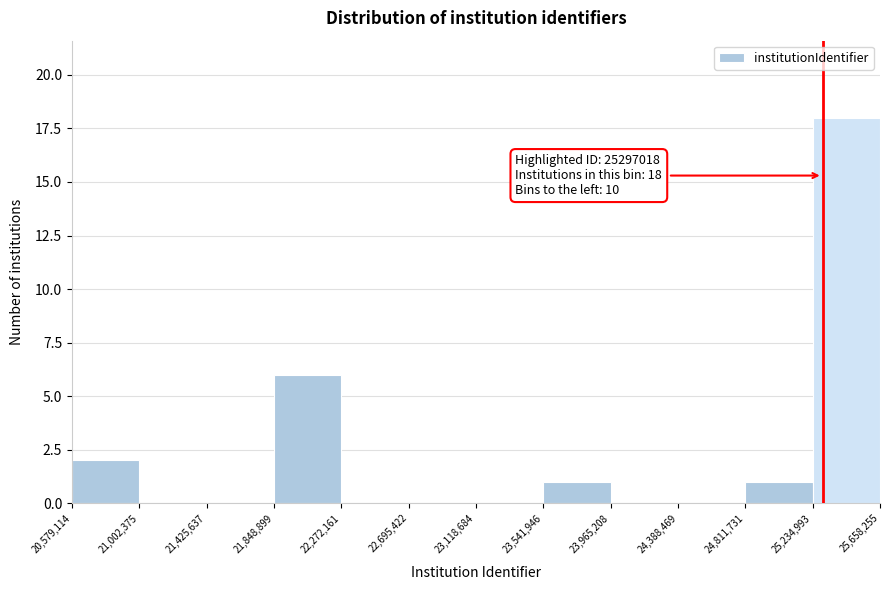

Over which range of the x-axis is the bar tallest?

25,234,993 to 25,658,255